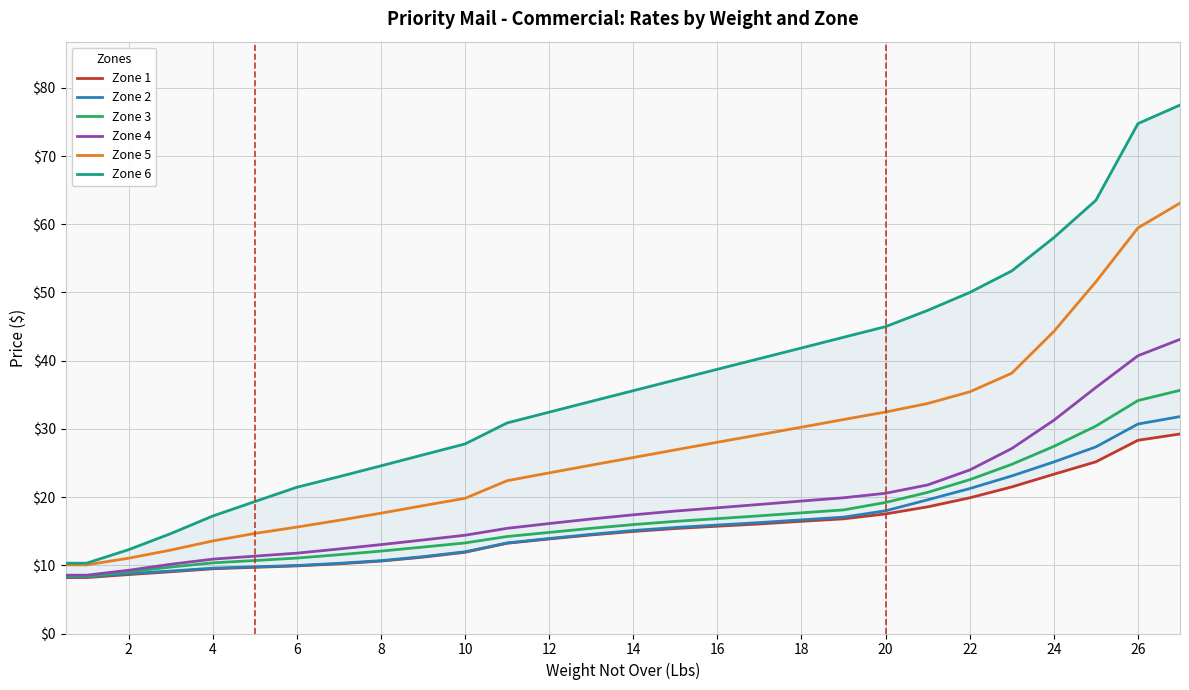

The Zone 4 series shows 31.3 at 24. True or false?

True